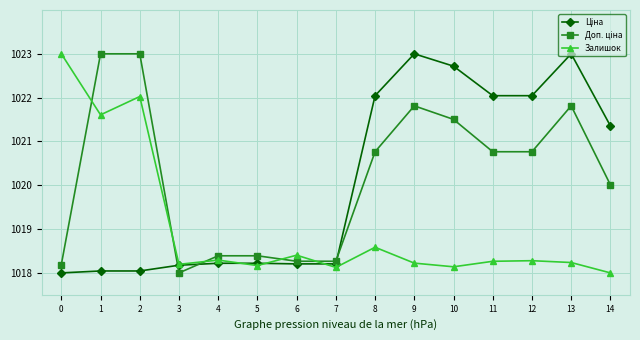

What is the total value across all series at 4?

3054.9